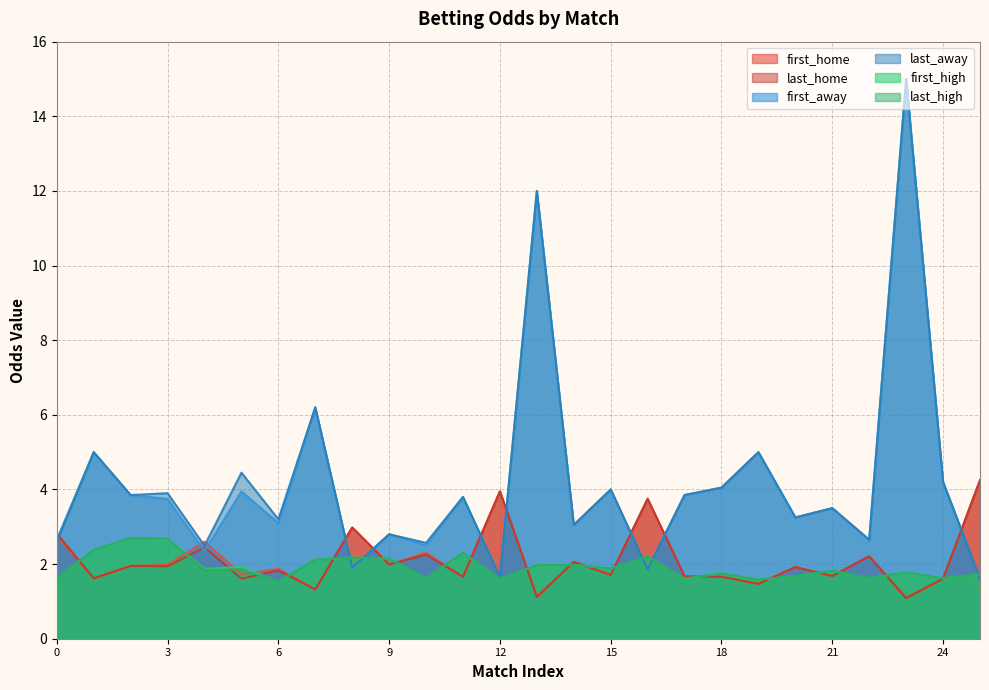

What are all the series names shown in the legend?

first_home, last_home, first_away, last_away, first_high, last_high